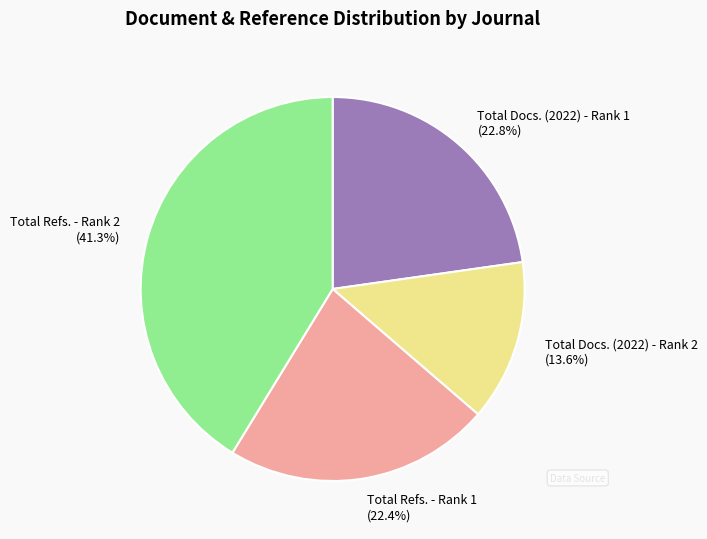

Which has a higher value, Total Refs. - Rank 2 or Total Refs. - Rank 1?

Total Refs. - Rank 2